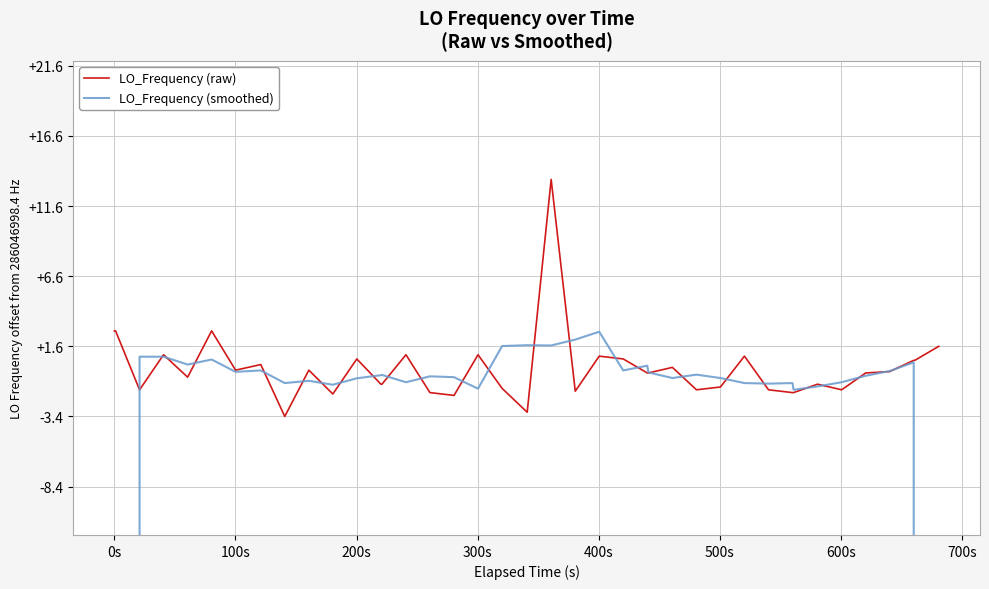

How many lines are shown in the chart?

2